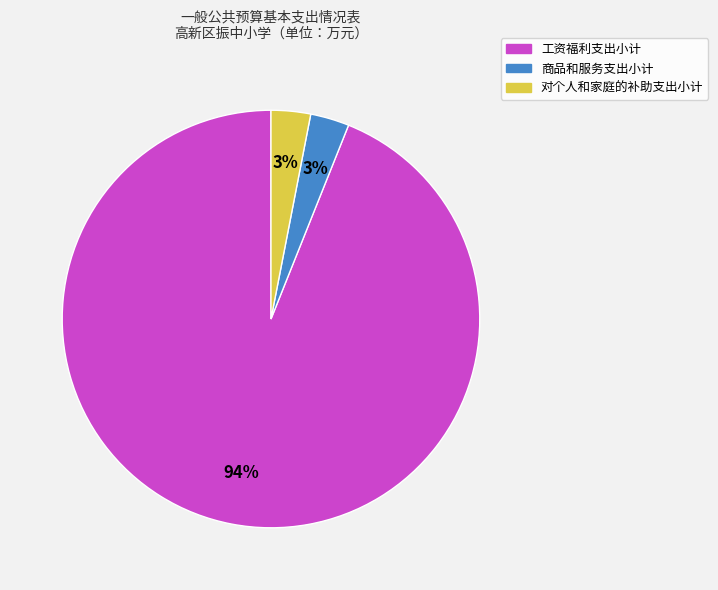

To the nearest percent, what is the average slice percentage?

33%